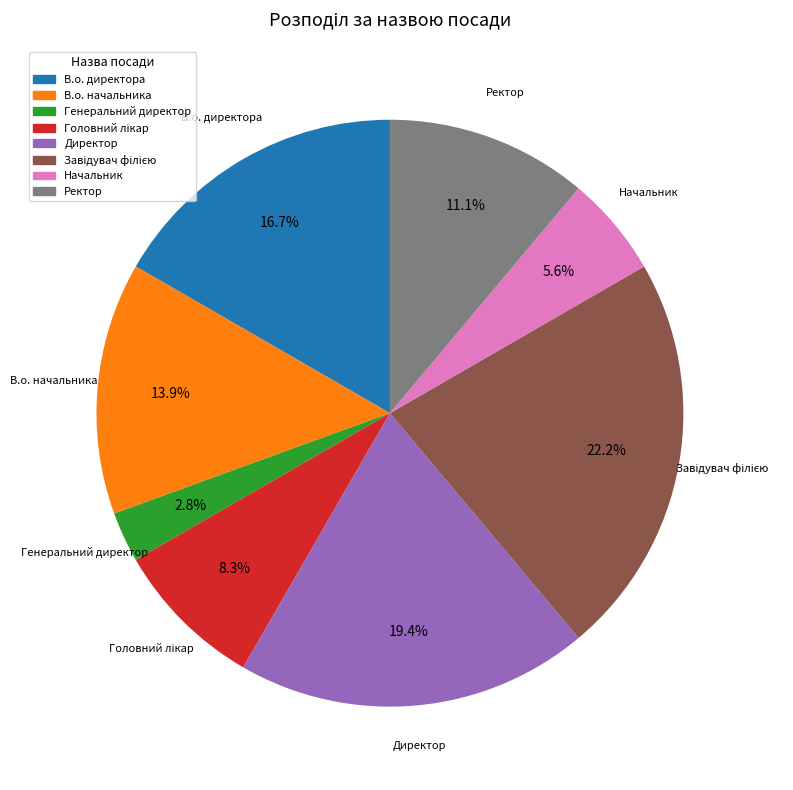

Which slice is the smallest?

Генеральний директор